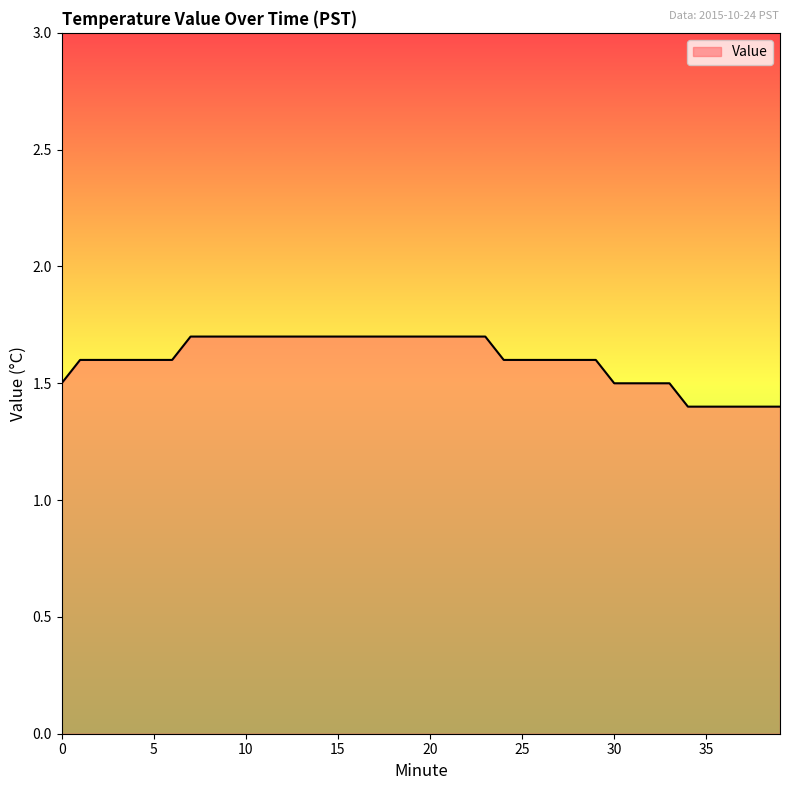

What is the maximum value shown in the chart?

1.7